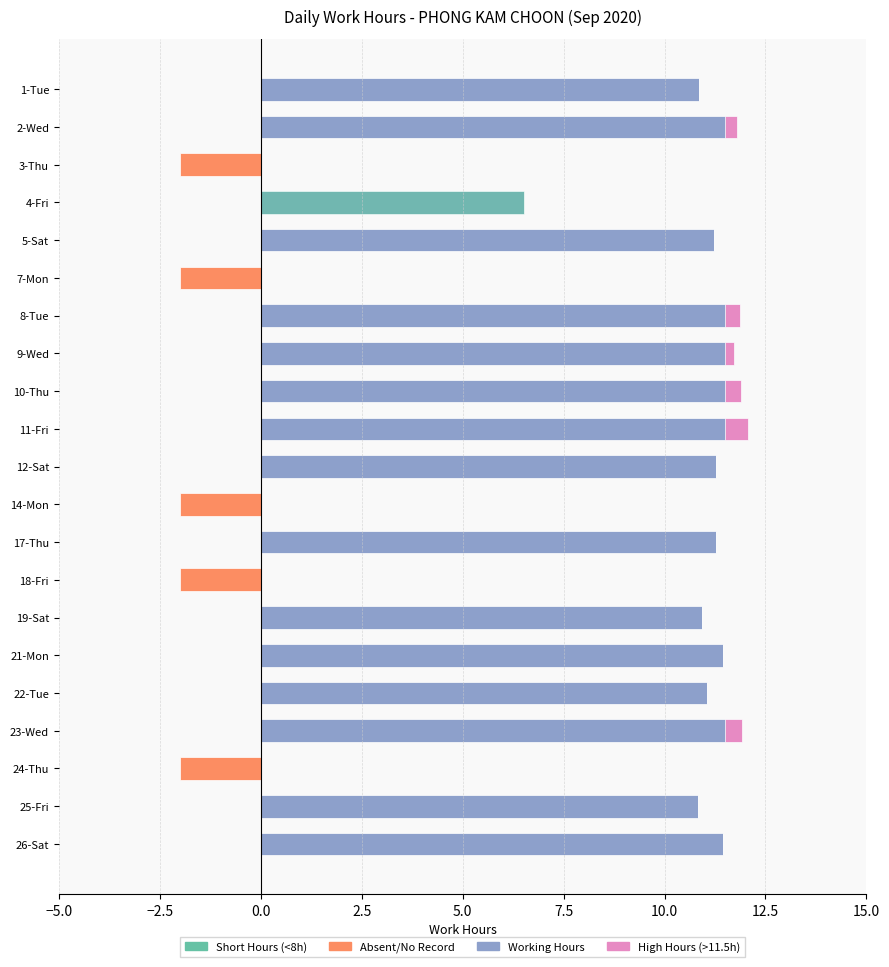

Between 8-Tue and 19-Sat, which is larger?

8-Tue